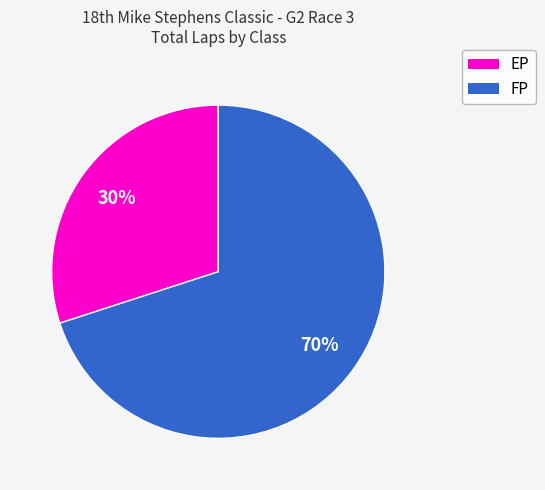

To the nearest percent, what is the difference between the largest and smallest slice percentages?

40%